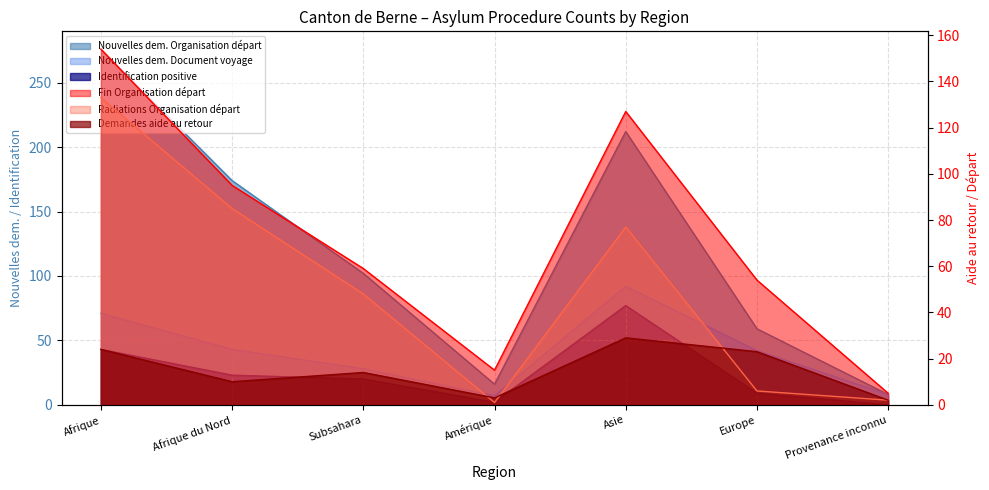

Reading left to right, what are all the values shown in this chart?

Nouvelles dem. Organisation départ: 276	174	102	16	212	59	8
Nouvelles dem. Document voyage: 71	43	28	7	92	42	8
Demandes aide au retour: 24	10	14	3	29	23	2
Fin Organisation départ: 154	95	59	15	127	54	5
Radiations Organisation départ: 133	85	48	1	77	6	2
Identification positive: 43	23	20	2	77	9	0